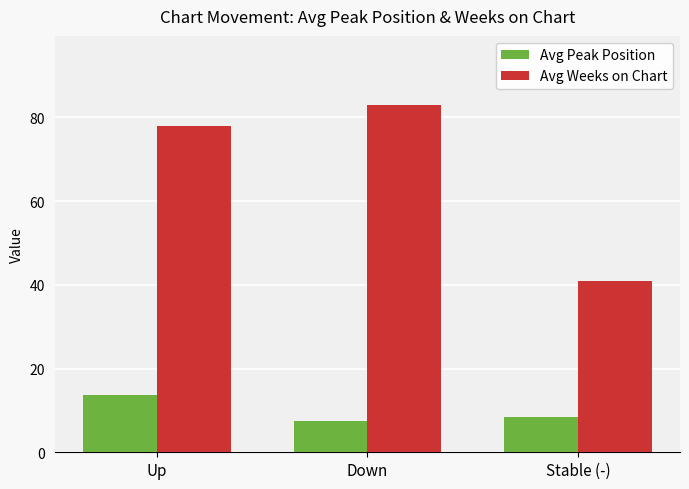

What is the label of the 1st bar from the right?

Stable (-)